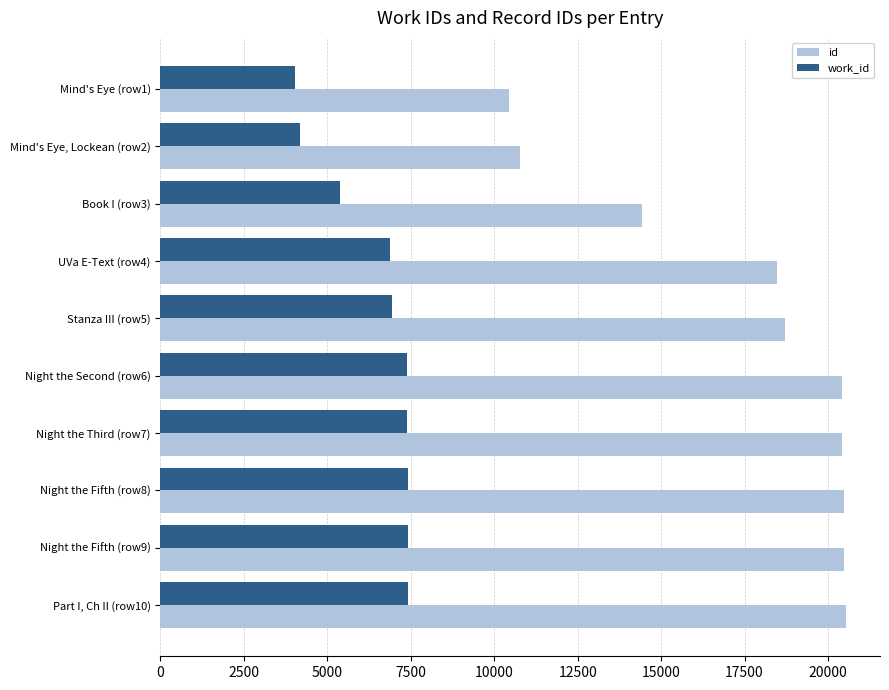

At how many categories does at least one series exceed 17672?

7